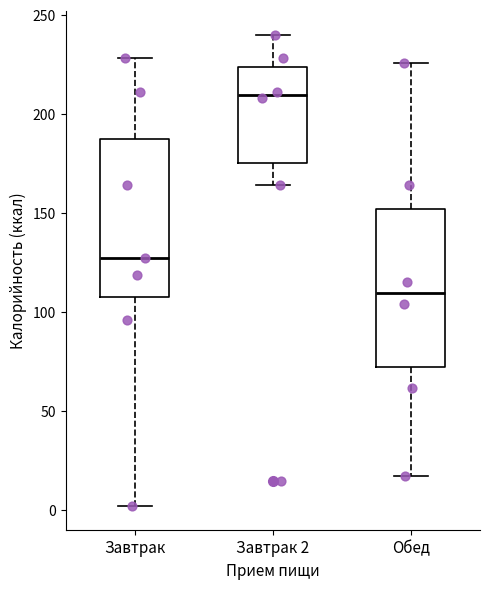

Reading left to right, transcribe this box plot: for each box, give where its median line is, the range the box spans, and where its two whiskers end, as read against the y-axis. The values are not printed on the chart, so give them approximately, as read against the axis.

Завтрак: median 125, box 105 to 190, whiskers 0 to 230
Завтрак 2: median 210, box 175 to 225, whiskers 165 to 240
Обед: median 110, box 70 to 150, whiskers 15 to 225